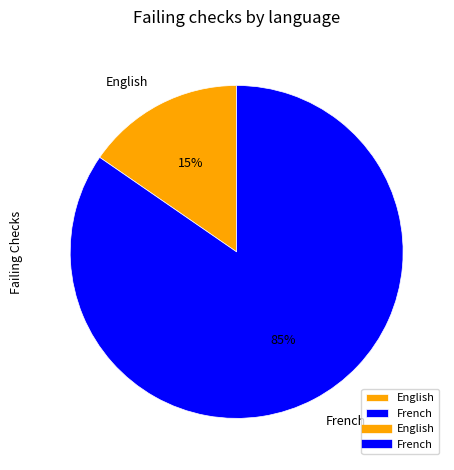

True or false: French accounts for 85% of the total.

True